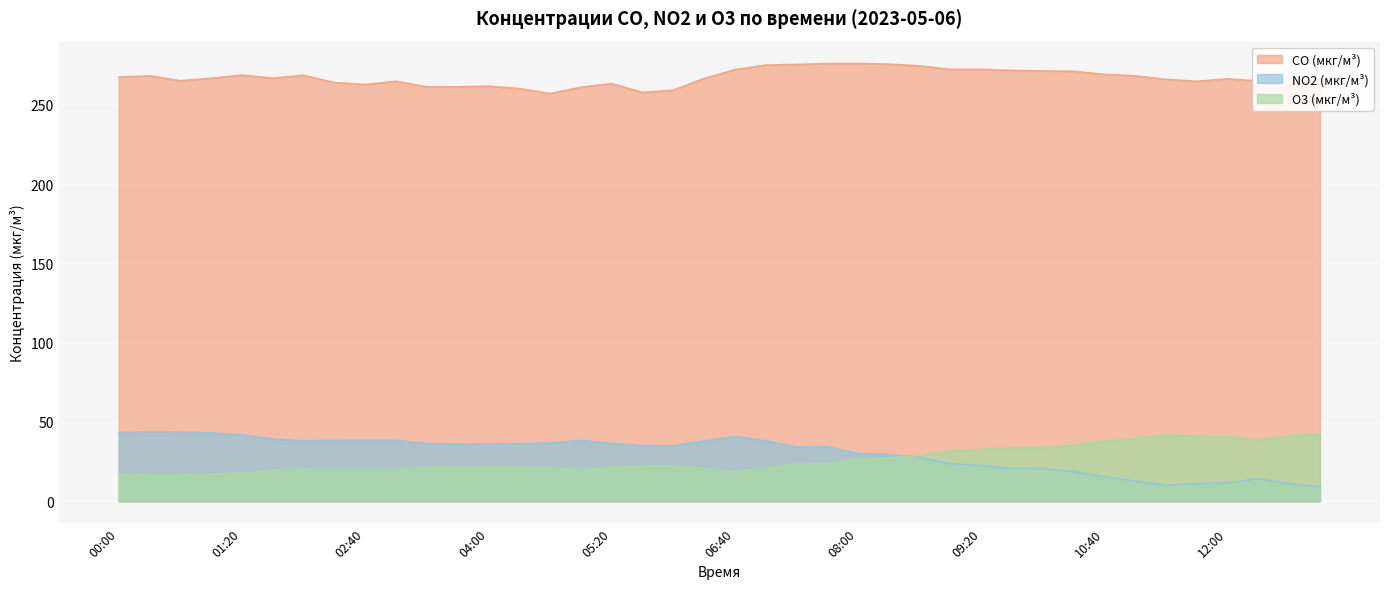

How many values in the CO (мкг/м³) series are below 266?

17